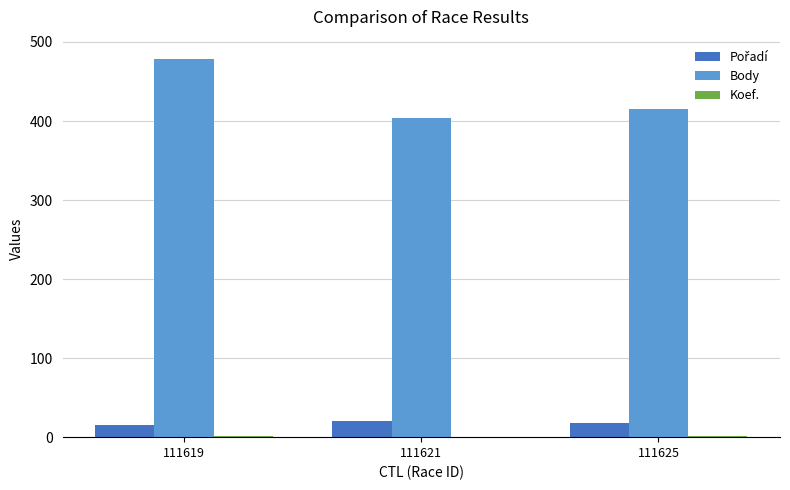

Is it true that Body equals 404 at 111621?

True